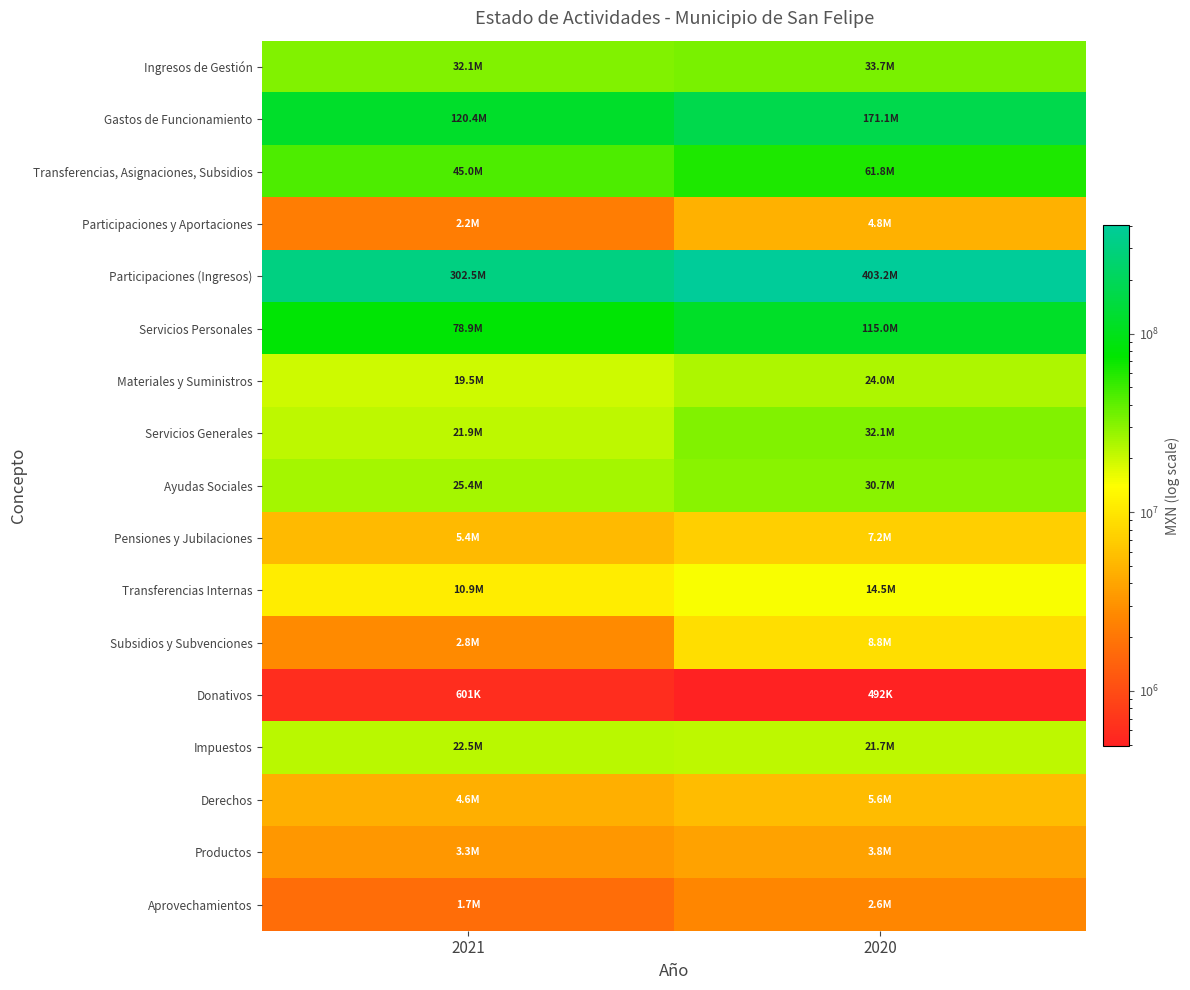

Reading right to left, list all the values displayed in this chart.

Ingresos de Gestión: 2020=33718334.9	2021=32112661.8
Gastos de Funcionamiento: 2020=171149861.4	2021=120365306.7
Transferencias, Asignaciones, Subsidios: 2020=61755508.5	2021=45007419.5
Participaciones y Aportaciones: 2020=4752784.5	2021=2213670.5
Participaciones (Ingresos): 2020=403183679.6	2021=302540717.3
Servicios Personales: 2020=115042943.7	2021=78872462.0
Materiales y Suministros: 2020=24033593.0	2021=19543817.8
Servicios Generales: 2020=32073324.7	2021=21949026.9
Ayudas Sociales: 2020=30690001.4	2021=25393129.4
Pensiones y Jubilaciones: 2020=7227015.4	2021=5352402.4
Transferencias Internas: 2020=14540012.7	2021=10905009.8
Subsidios y Subvenciones: 2020=8806478.9	2021=2756080.4
Donativos: 2020=492000.0	2021=600797.6
Impuestos: 2020=21746751.1	2021=22470103.3
Derechos: 2020=5599666.1	2021=4591990.0
Productos: 2020=3800735.4	2021=3327813.5
Aprovechamientos: 2020=2571182.4	2021=1722755.1